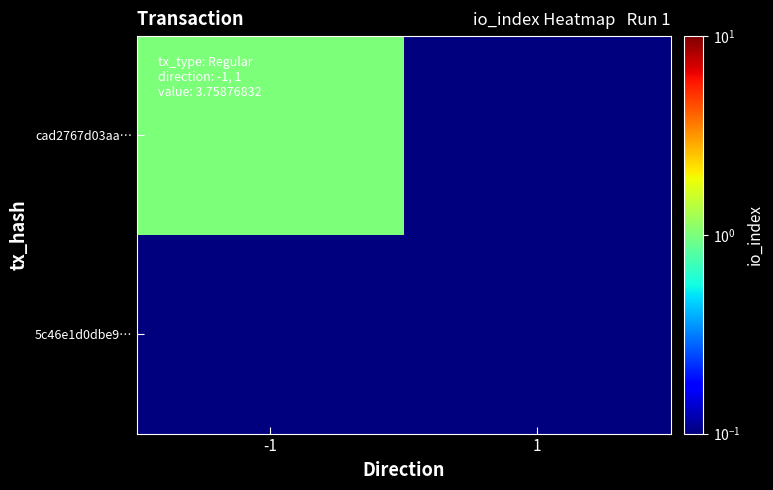

List the series in order of their overall mean, highest first.

cad2767d03aa…, 5c46e1d0dbe9…